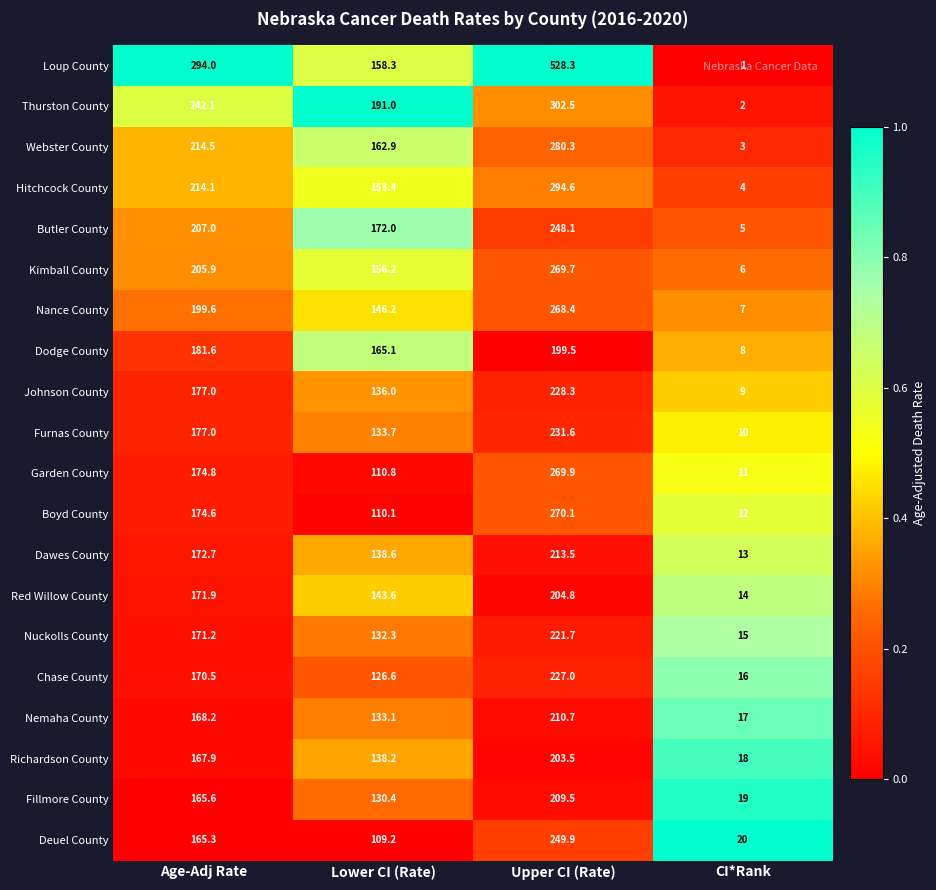

At which category is the sum across all series the highest?

Upper CI (Rate)